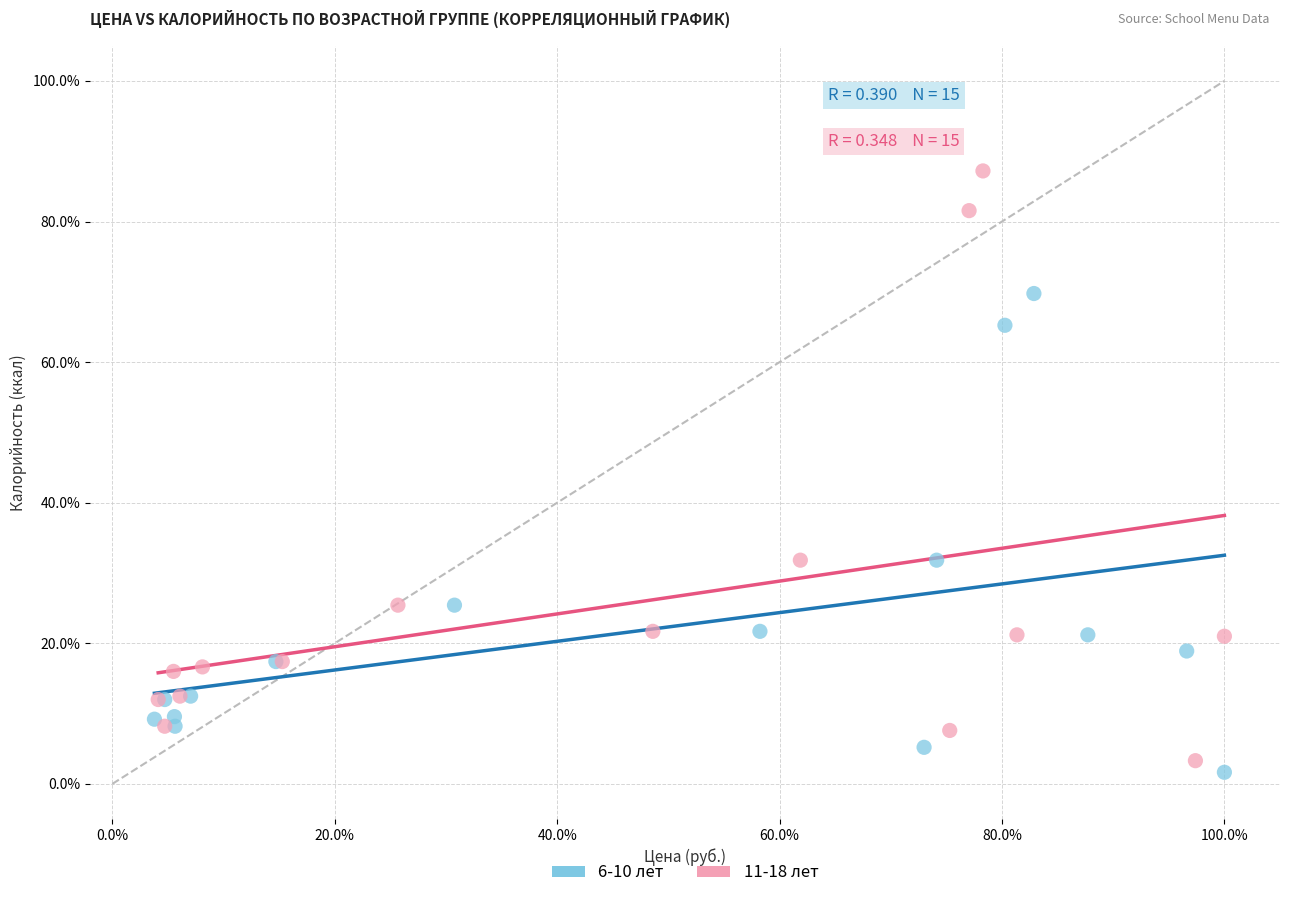

What are all the series names shown in the legend?

6-10 лет, 11-18 лет